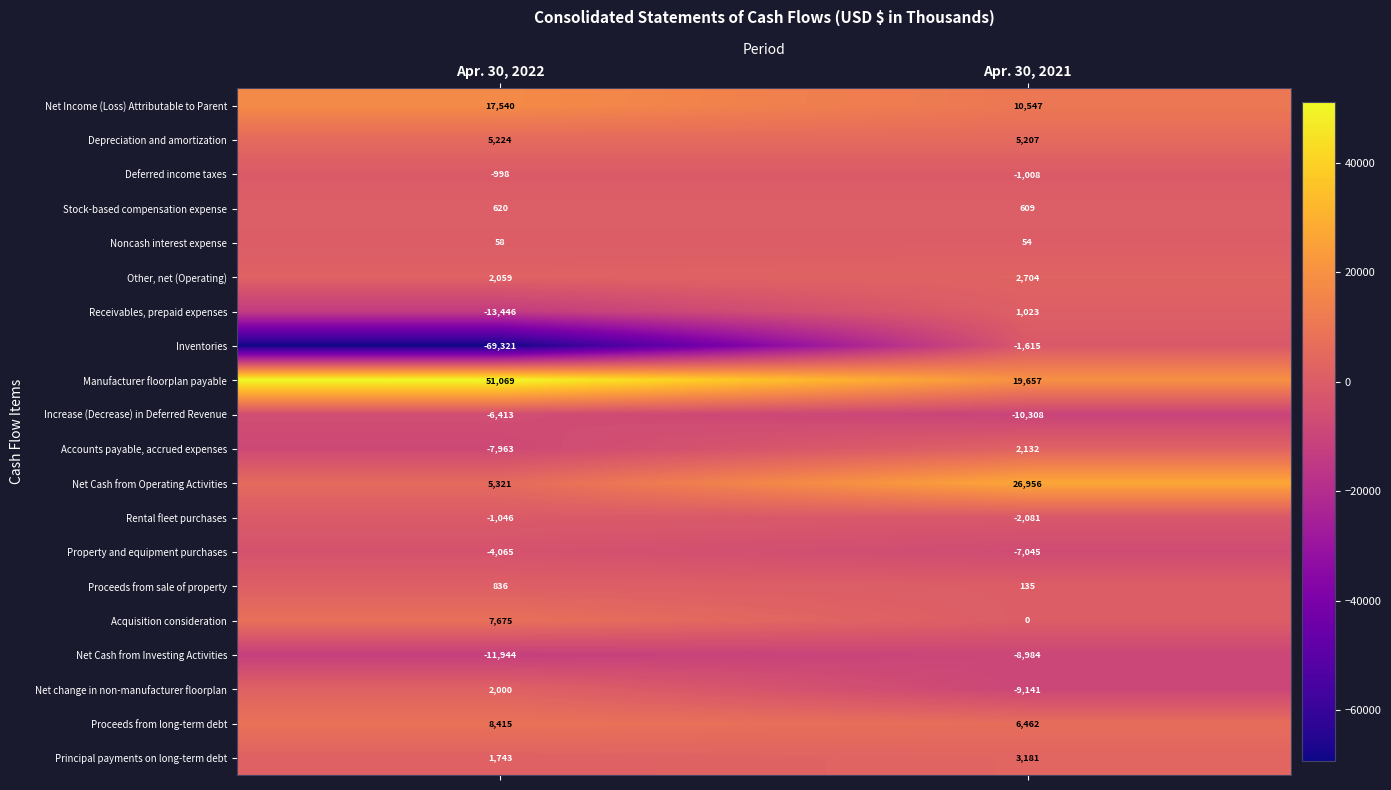

At which category is the sum across all series the highest?

Apr. 30, 2021